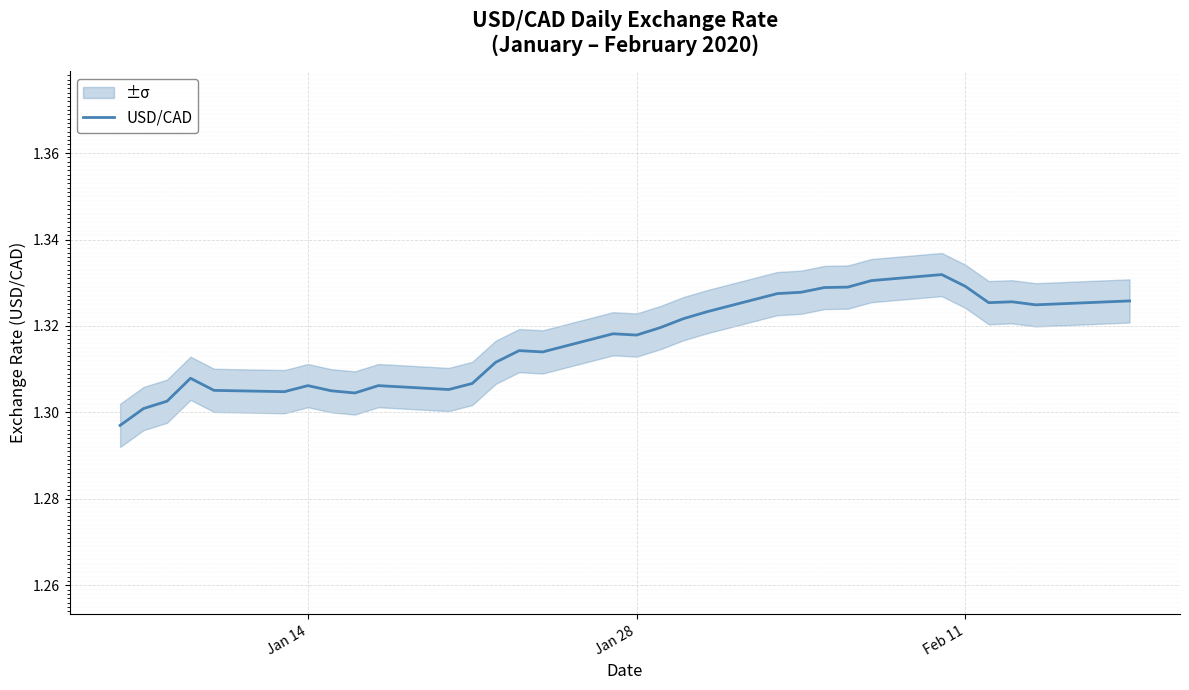

Reading left to right, list all the values displayed in this chart.

1.3	1.3	1.3	1.3	1.3	1.3	1.3	1.3	1.3	1.3	1.3	1.3	1.3	1.3	1.3	1.3	1.3	1.3	1.3	1.3	1.3	1.3	1.3	1.3	1.3	1.3	1.3	1.3	1.3	1.3	1.3